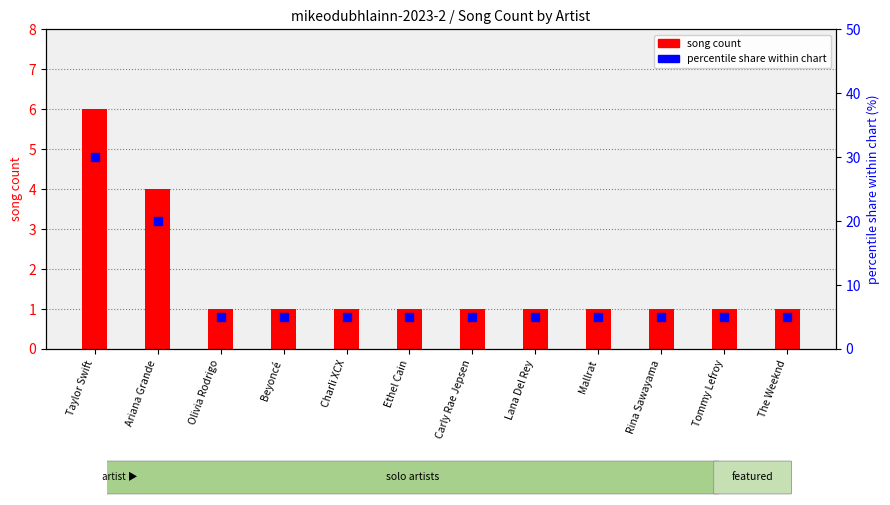

What is the total value across all series at Charli XCX?

6